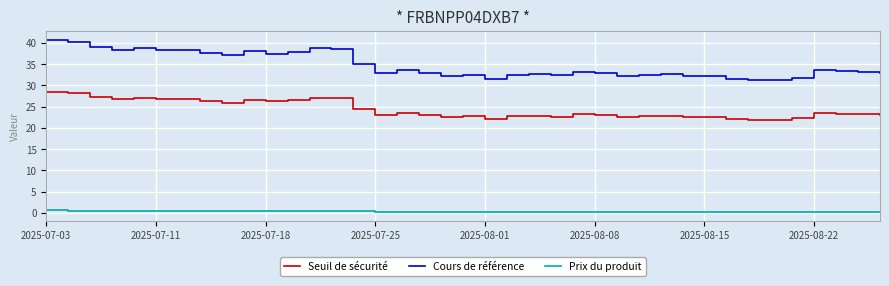

Which series has the largest total across all categories?

Cours de référence